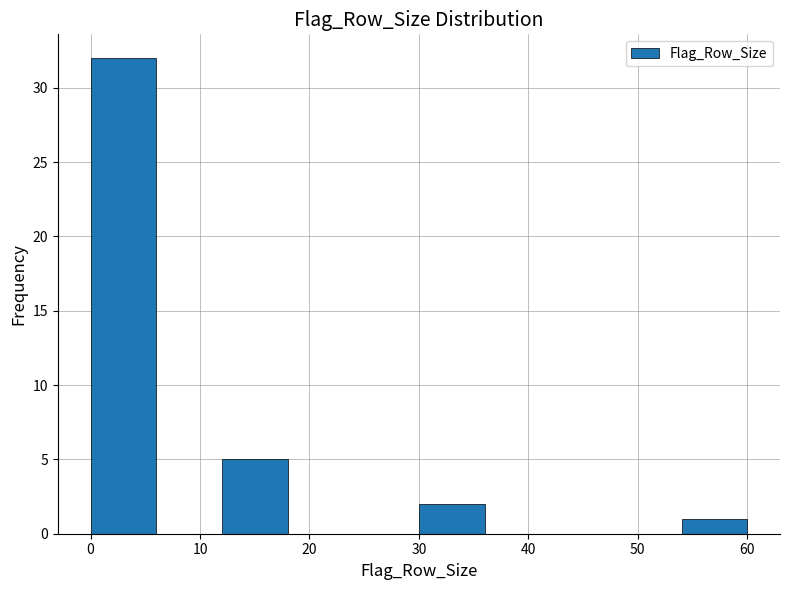

Which range on the x-axis has the tallest bar?

0 to 6